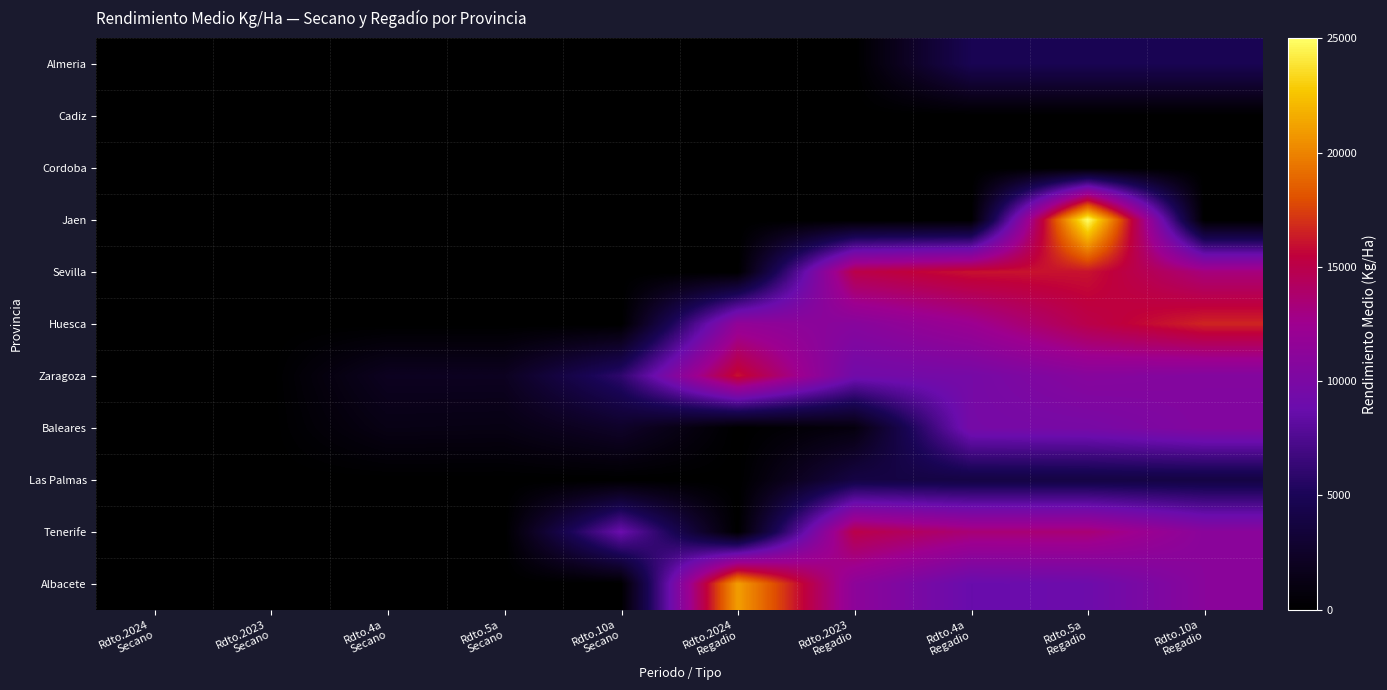

Rank the series by their maximum value, from highest to lowest.

Jaen, Albacete, Huesca, Sevilla, Zaragoza, Tenerife, Baleares, Almeria, Las Palmas, Cadiz, Cordoba